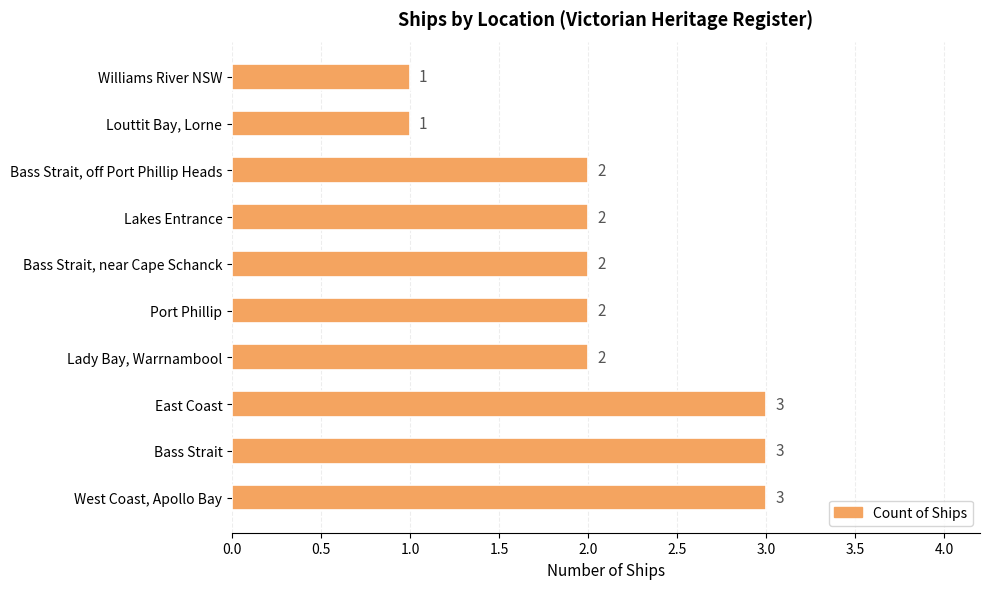

What is the ratio of the value at Louttit Bay, Lorne to the value at East Coast?

0.3